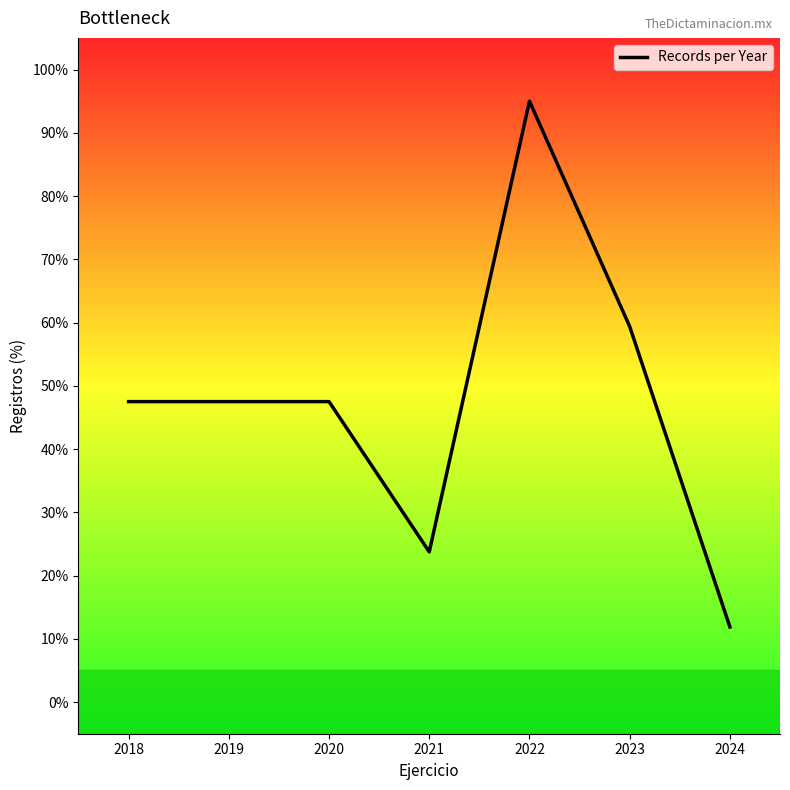

At which label does the data first exceed 47?

2018